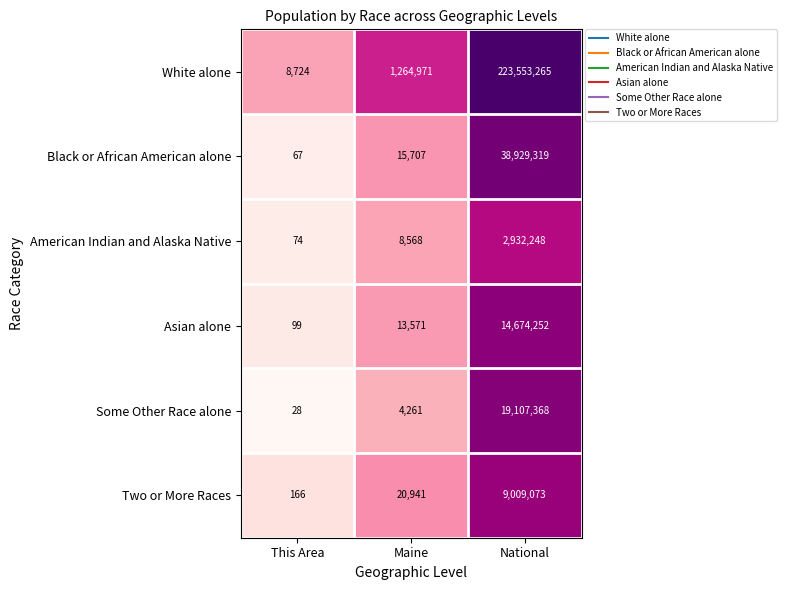

Where is White alone nearest to the value 111780994?

Maine